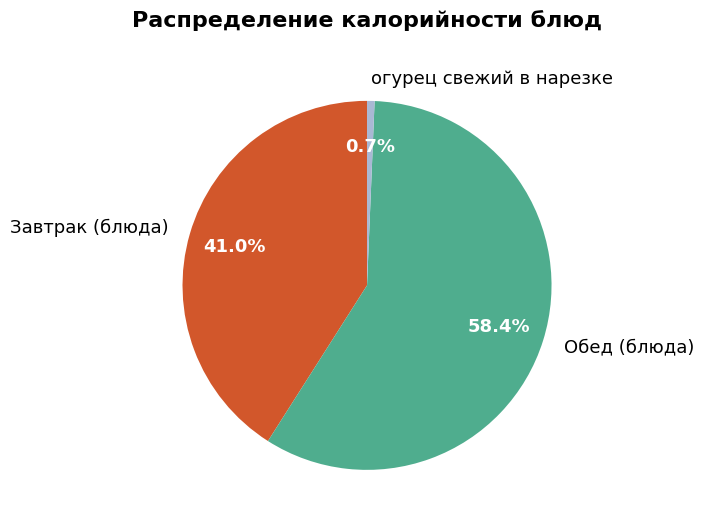

How much of the chart is everything except Завтрак (блюда)?

59.0%